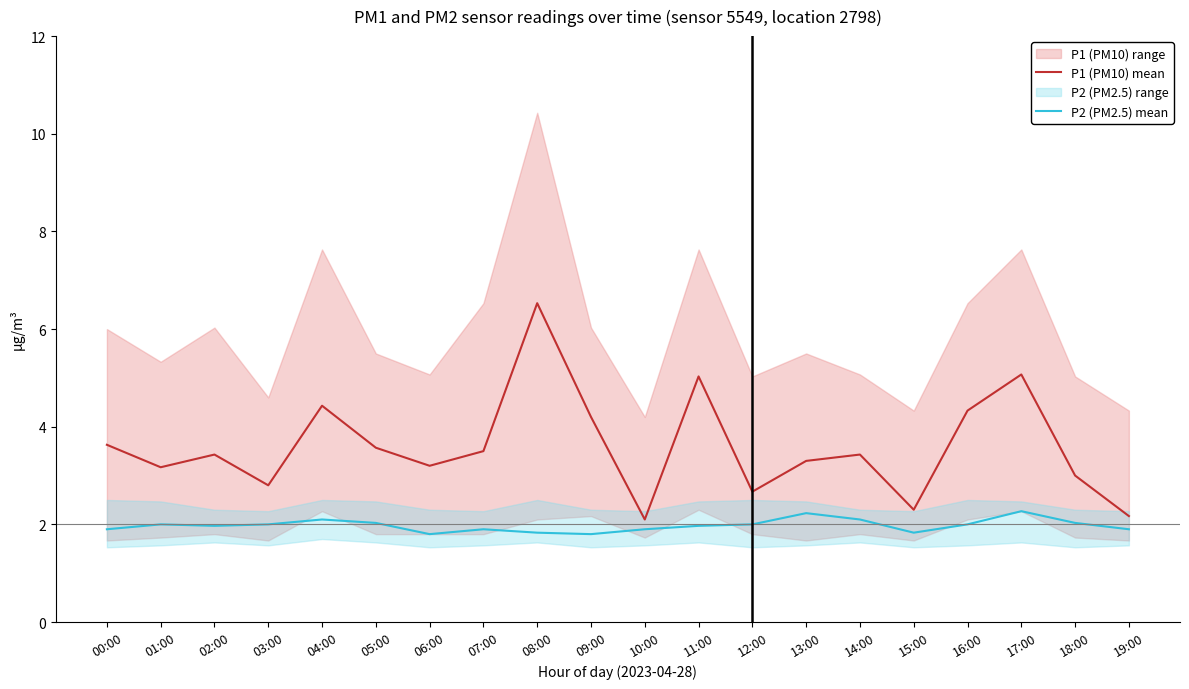

True or false: P2 (PM2.5) mean and P1 (PM10) mean intersect in this chart.

False